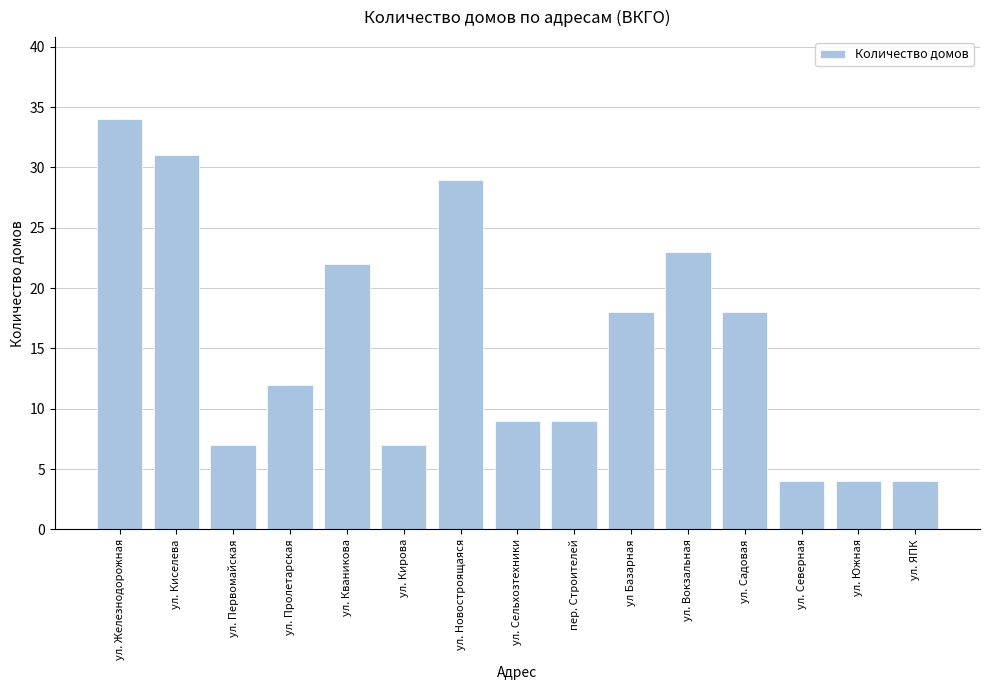

How many data points are less than 12?

7